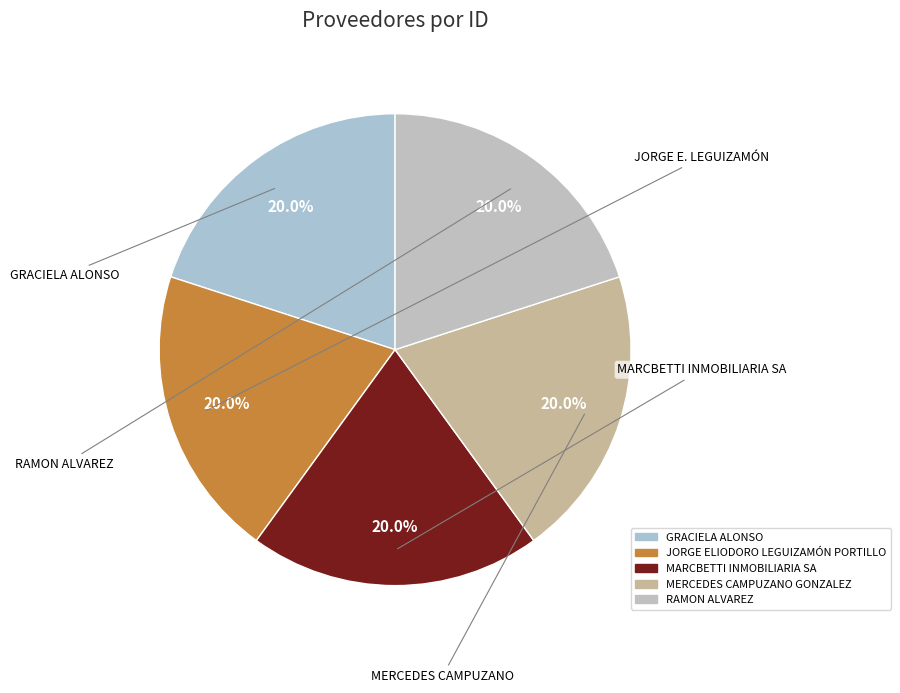

What is the total percentage of MARCBETTI INMOBILIARIA SA and MERCEDES CAMPUZANO GONZALEZ?

40.0%